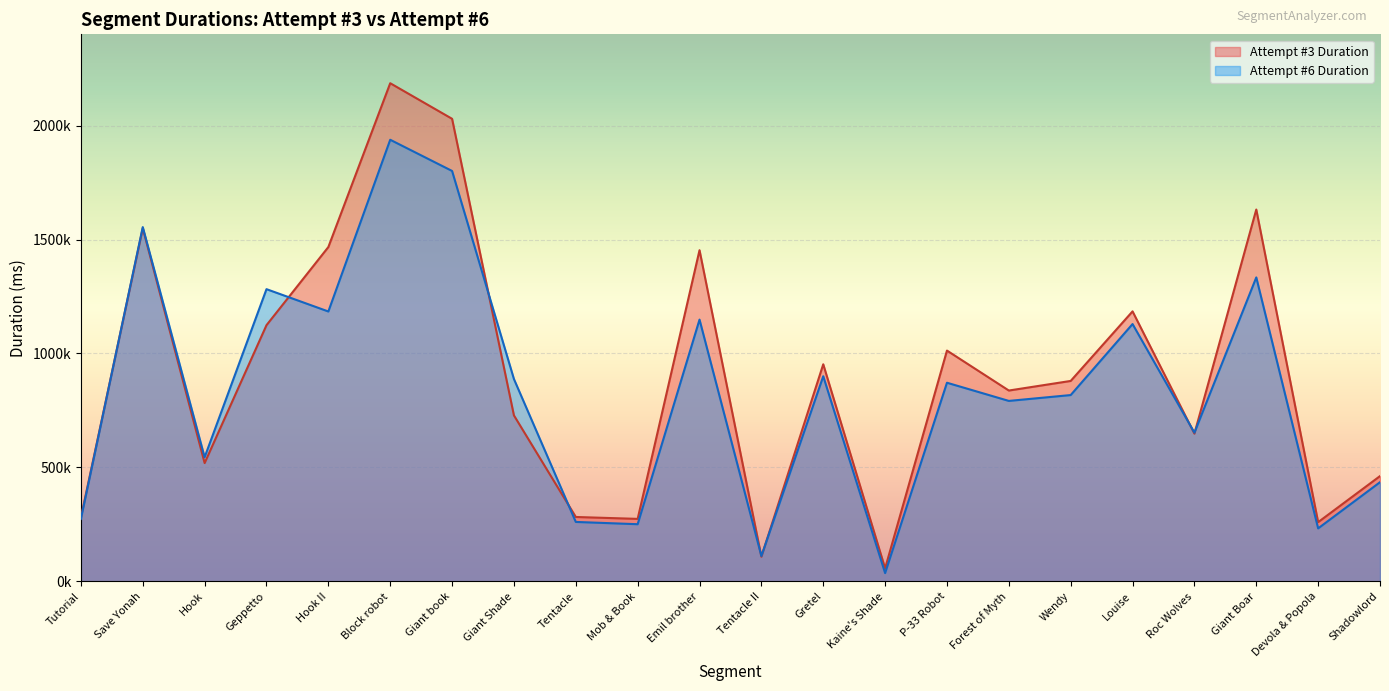

Which category has the lowest value in the Attempt #3 Duration series?

Kaine's Shade